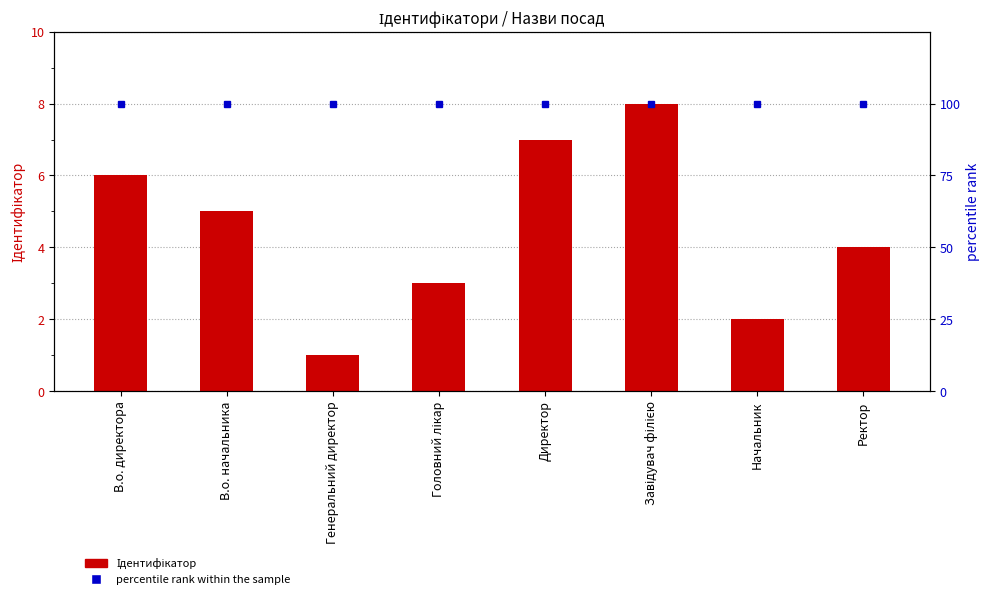

Does the chart contain any negative values?

No